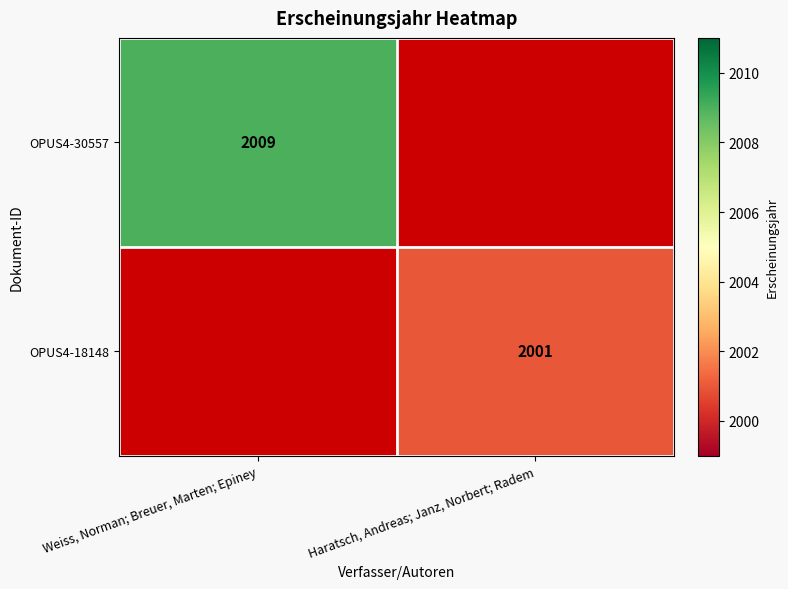

True or false: OPUS4-18148 has a value of 2001 at Haratsch, Andreas; Janz, Norbert; Radem.

True